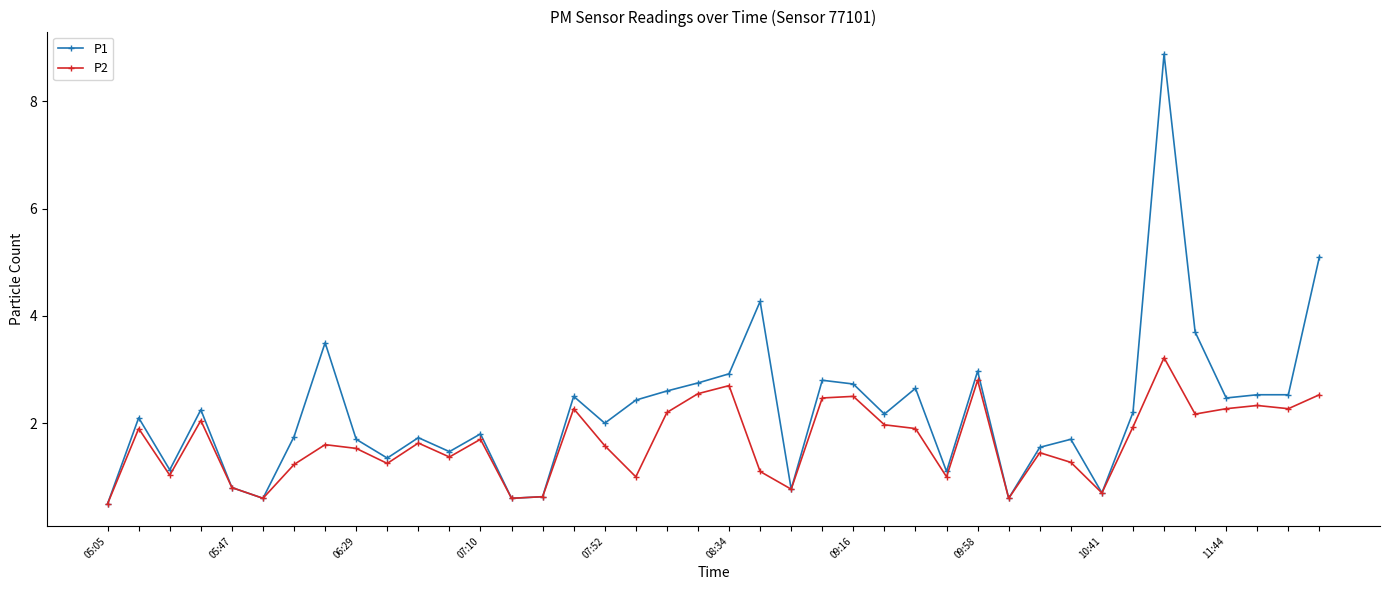

Rank the series by their maximum value, from lowest to highest.

P2, P1